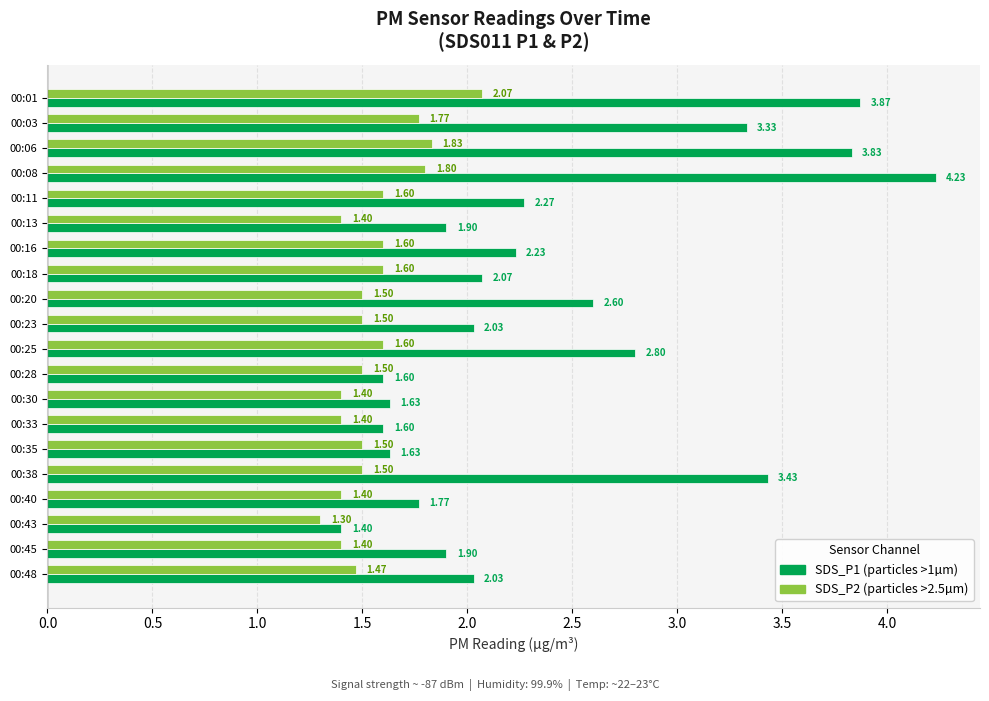

What is the total value across all series at 00:18?

3.7